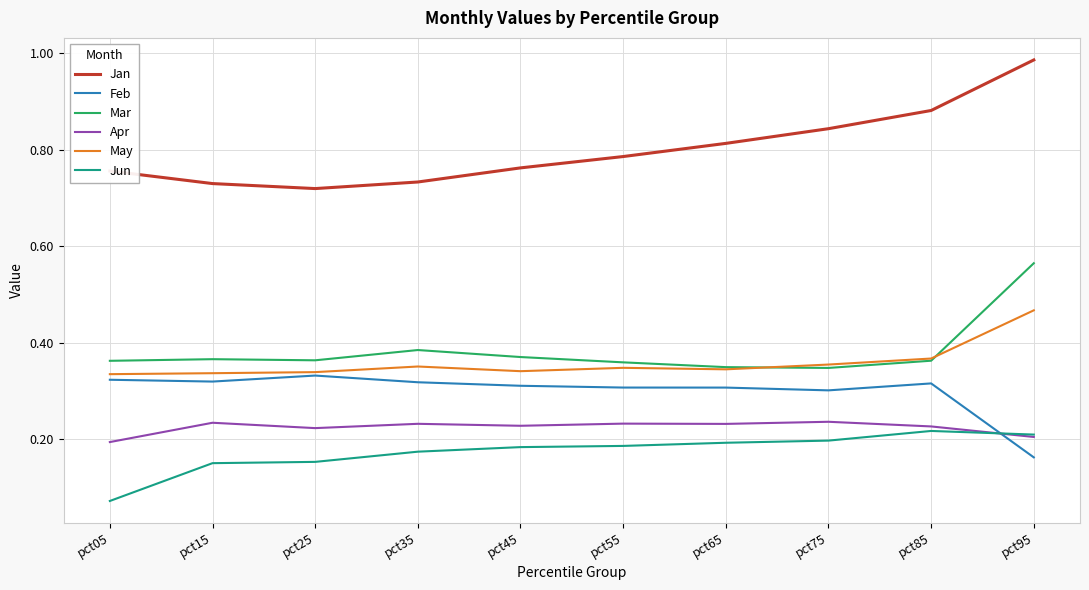

At which label is Feb closest to 0?

pct95